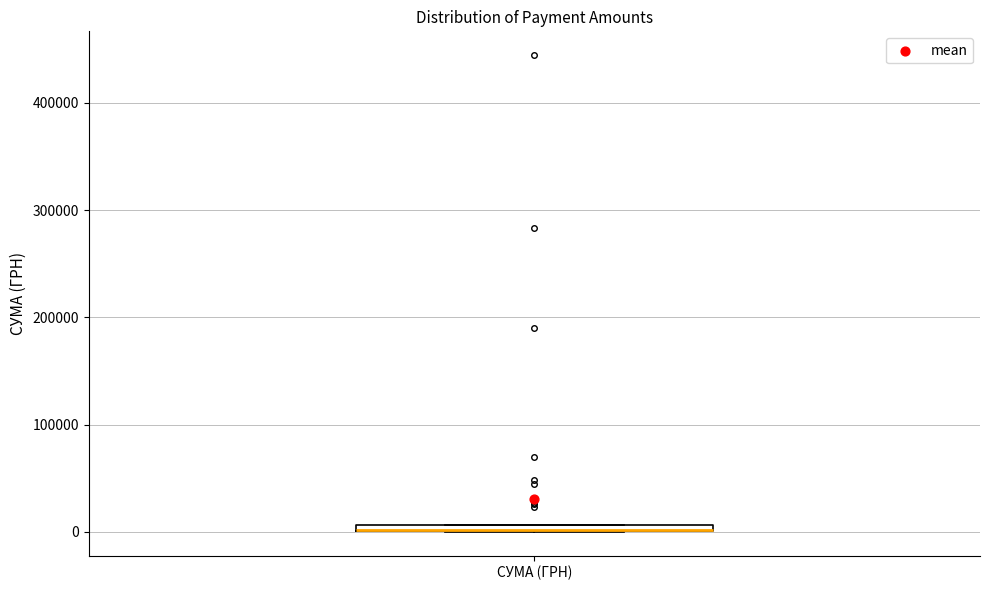

Where is the upper edge of the box for СУМА (ГРН) on the y-axis? The values are not printed on the chart, so give them approximately, as read against the axis.

10000